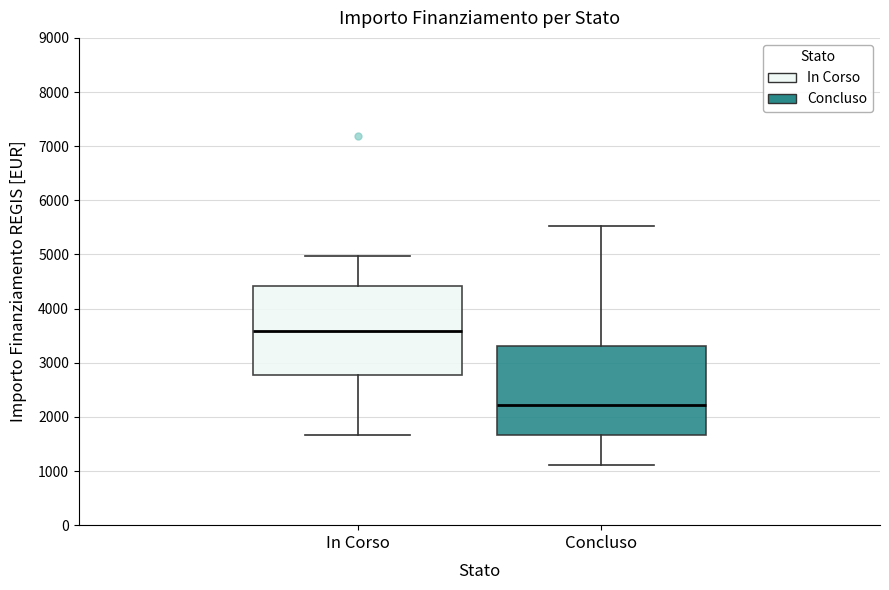

Which box's median line is the lowest?

Concluso